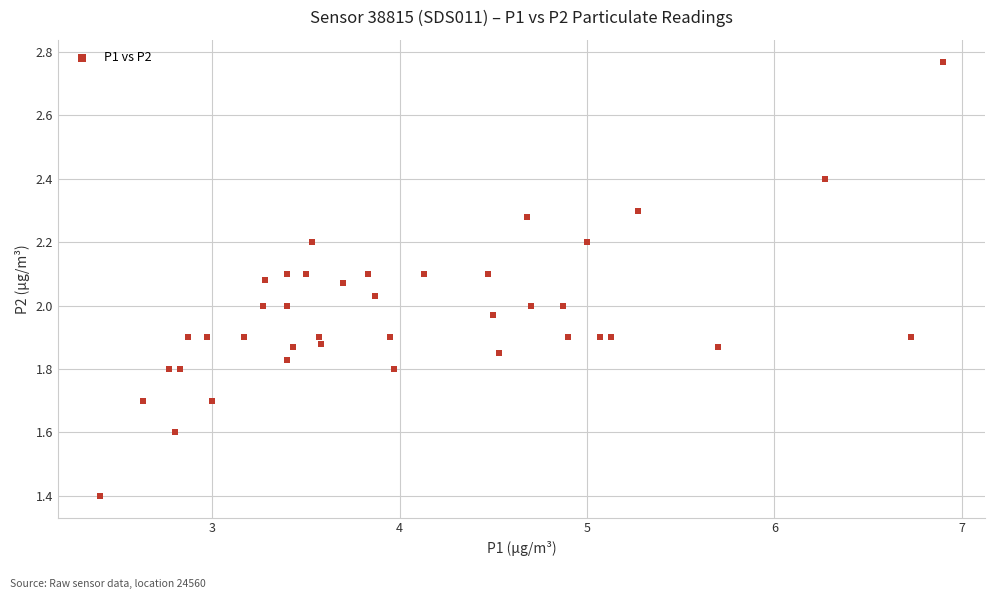

What is the range of X values (max minus min)?

4.5